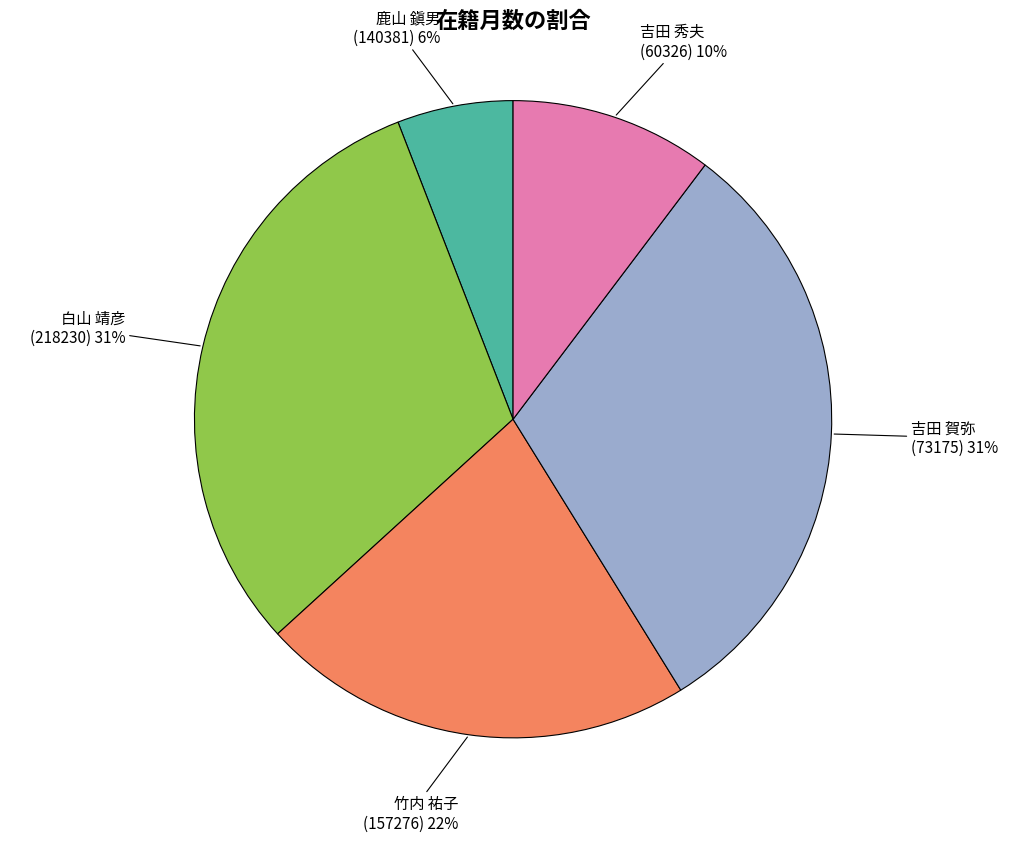

Which category has the smallest portion of the pie?

鹿山 鎭男 (140381)